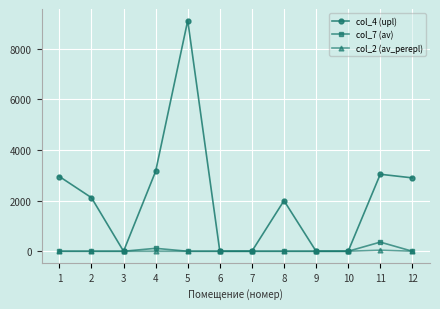

Which series has the widest spread of values?

col_4 (upl)